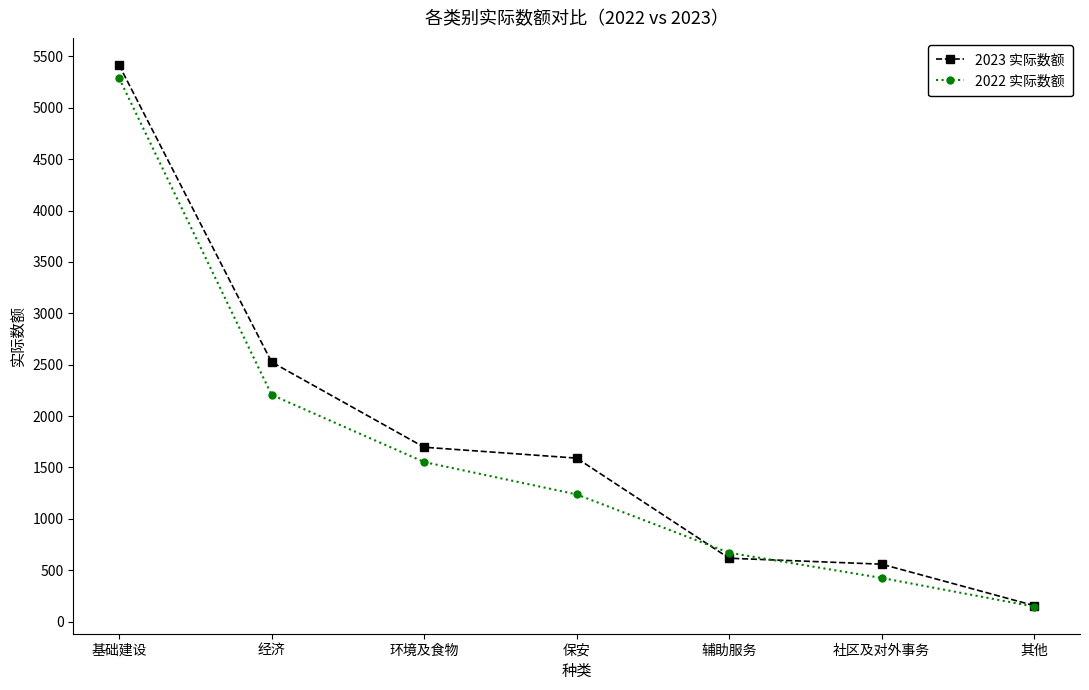

Is it true that 2022 实际数额 equals 670 at 辅助服务?

True